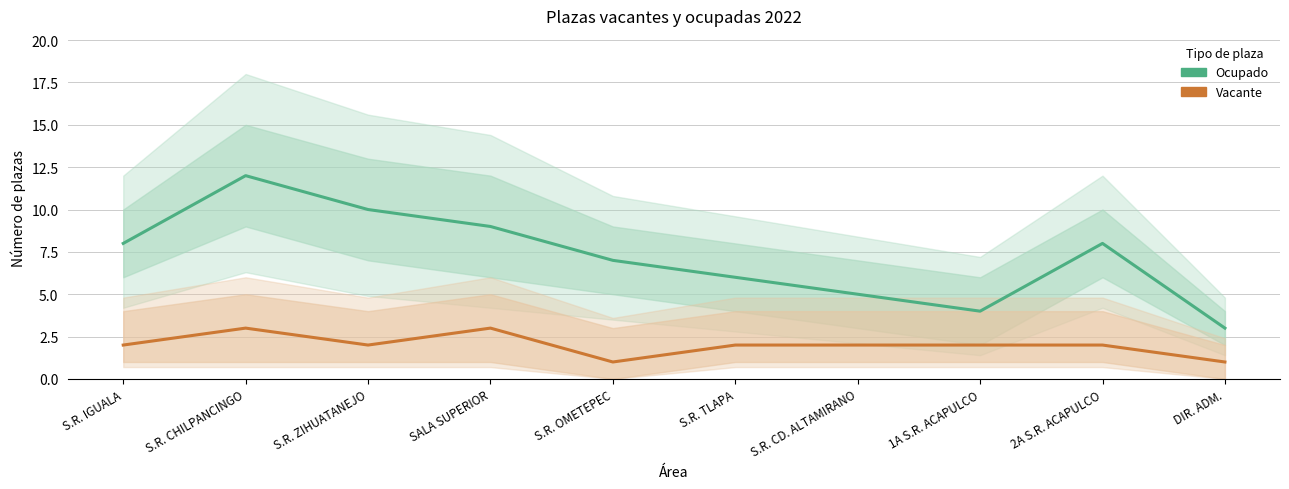

Is this an area chart (filled region under the line)?

No